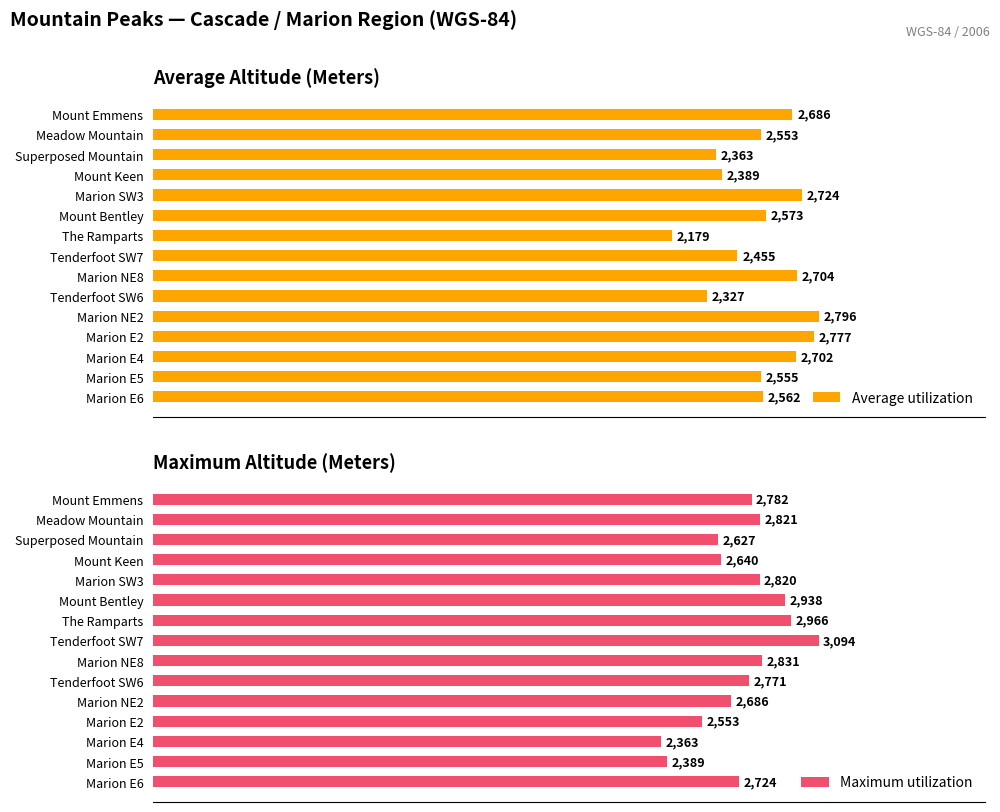

Rank the series by their maximum value, from lowest to highest.

Average utilization, Maximum utilization